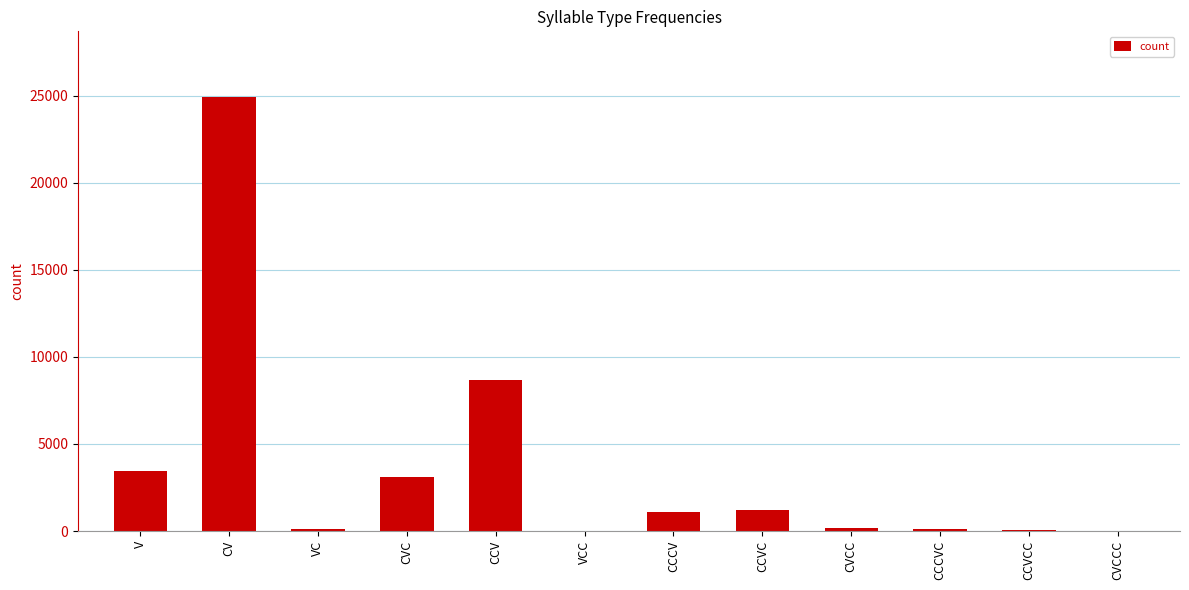

What is the change in value from VC to CCV?

+8526